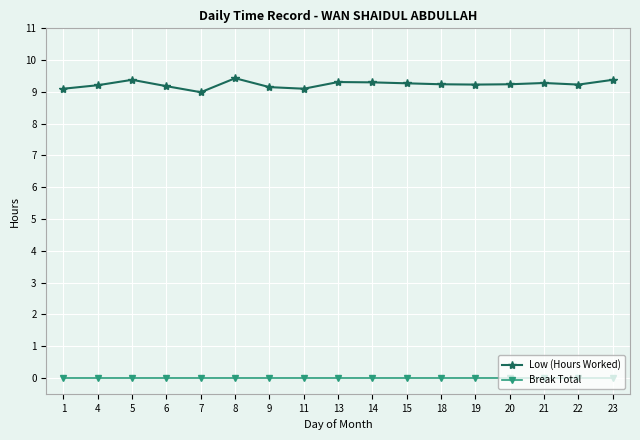

How many lines are shown in the chart?

2